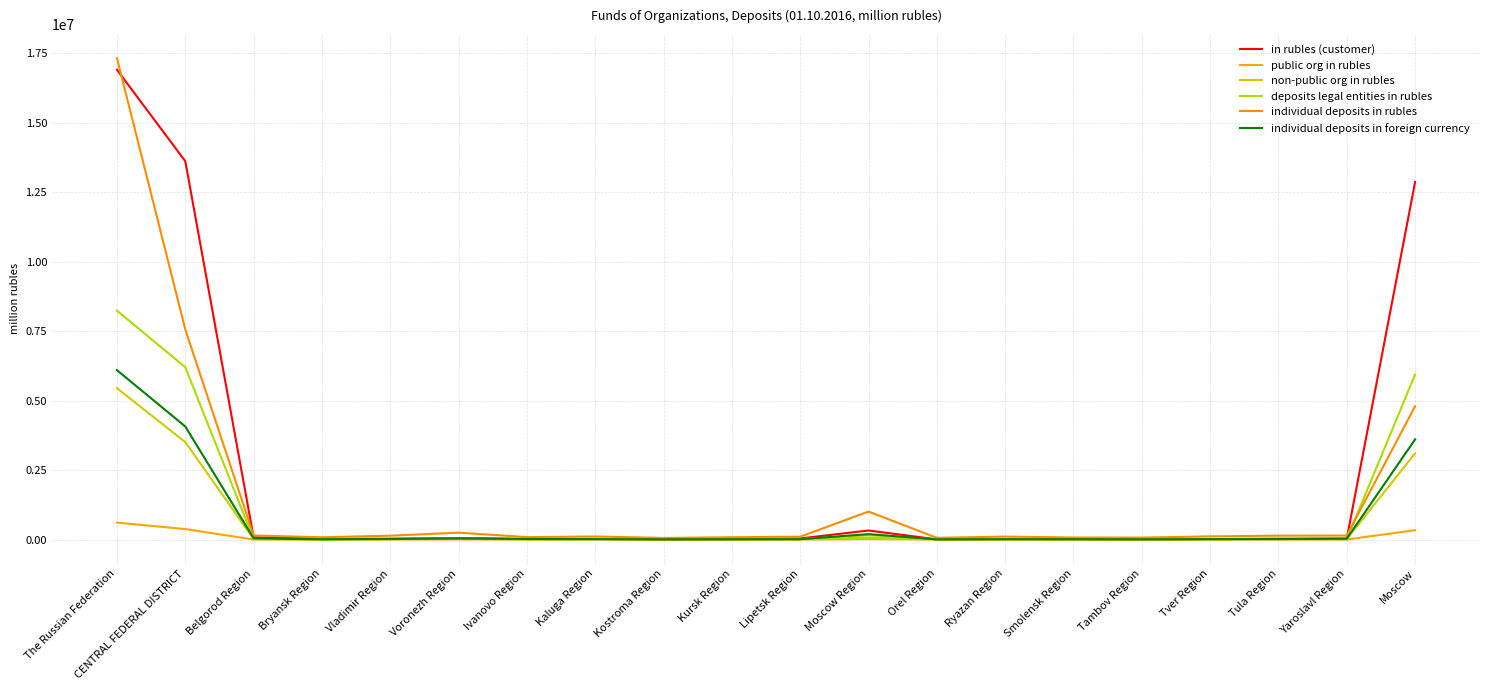

What is the value of the public org in rubles point at the 2nd from the left?

377069